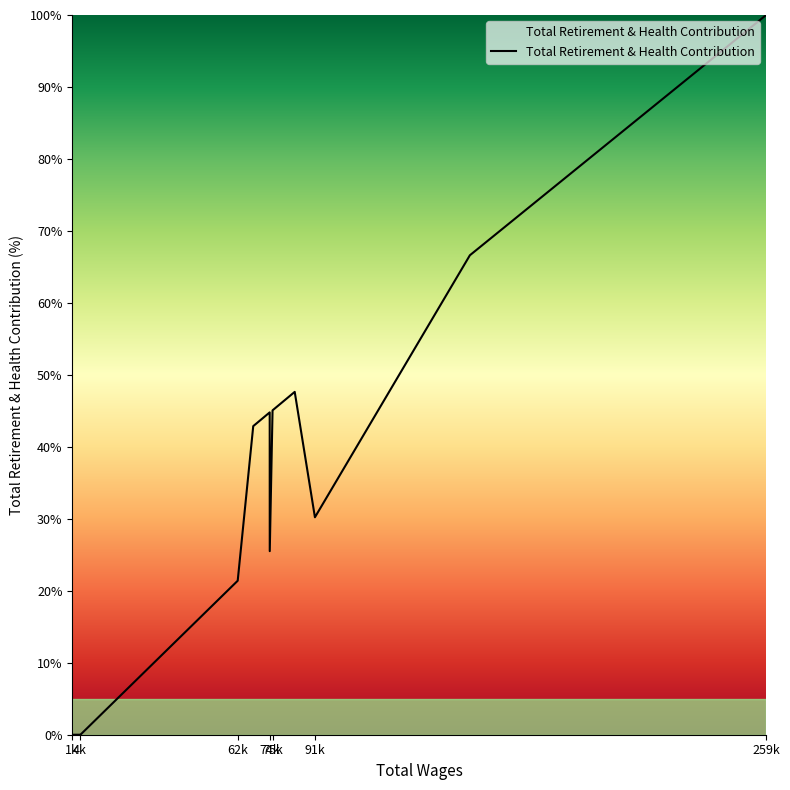

What is the greatest value displayed?

100.0